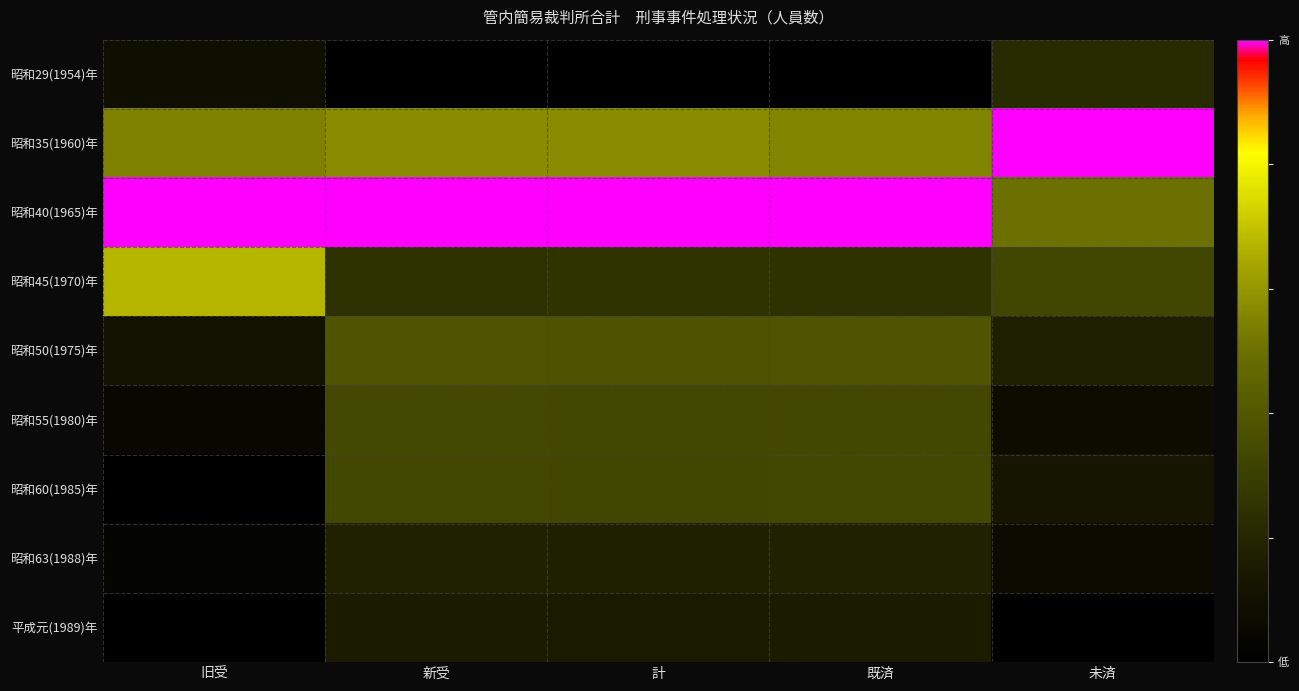

At how many categories does at least one series exceed 0?

5